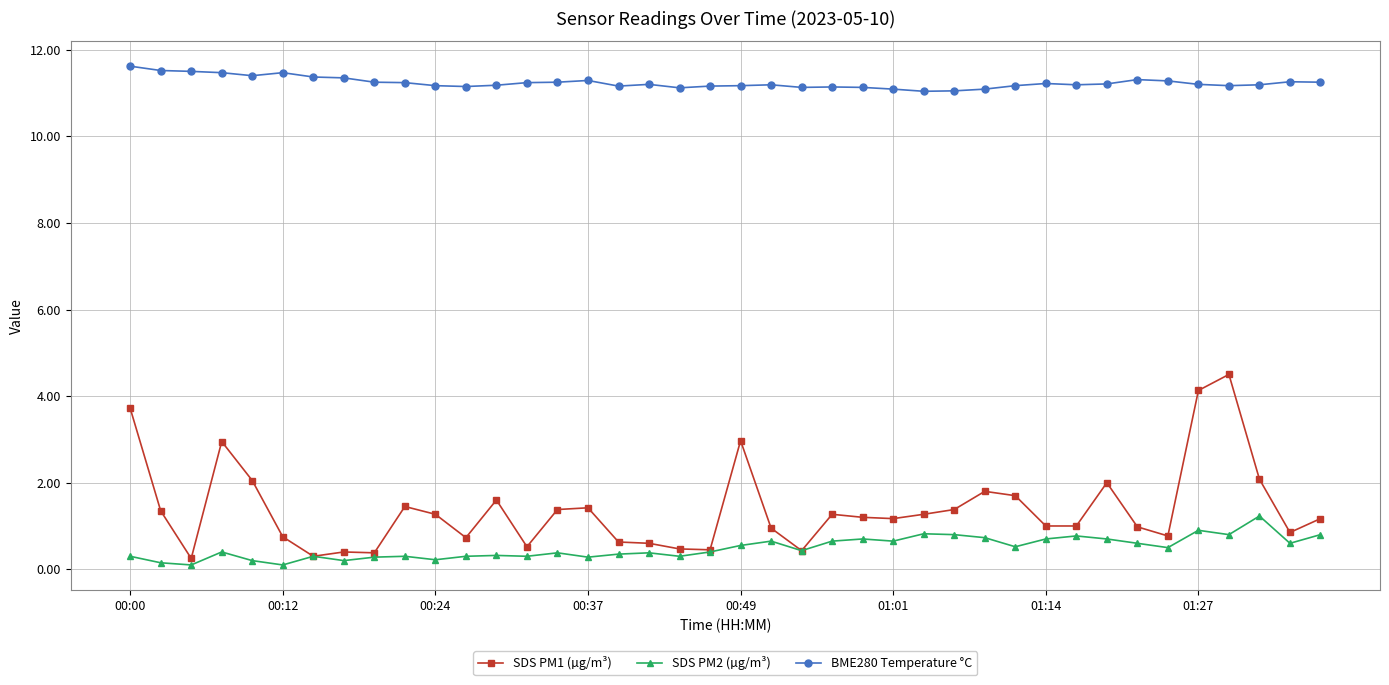

Which series has the widest spread of values?

SDS PM1 (µg/m³)